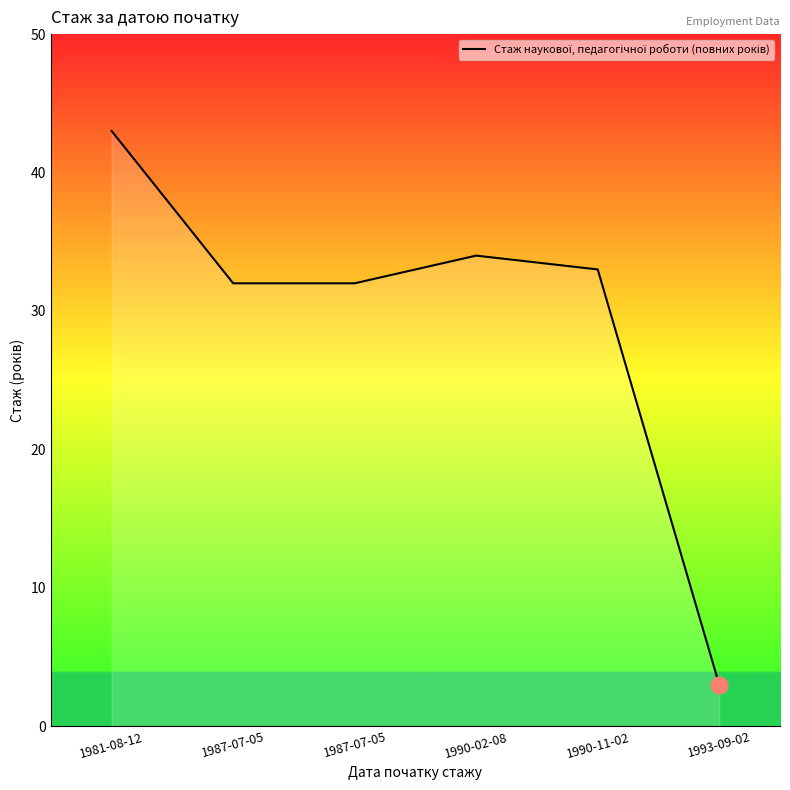

Rank the categories by value from highest to lowest.

1981-08-12, 1990-02-08, 1990-11-02, 1987-07-05, 1987-07-05, 1993-09-02